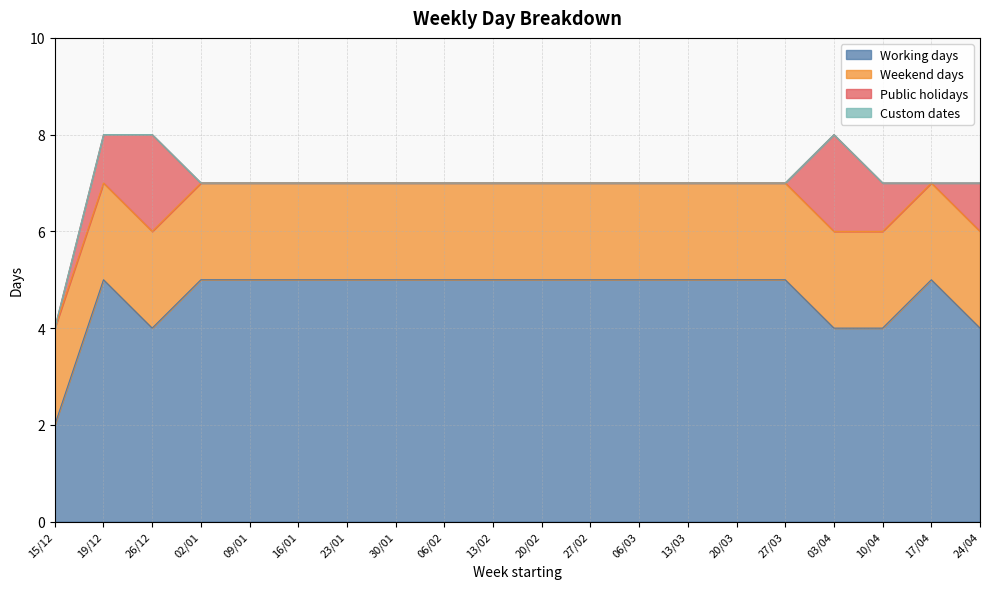

What is the sum of all Weekend days values?

40